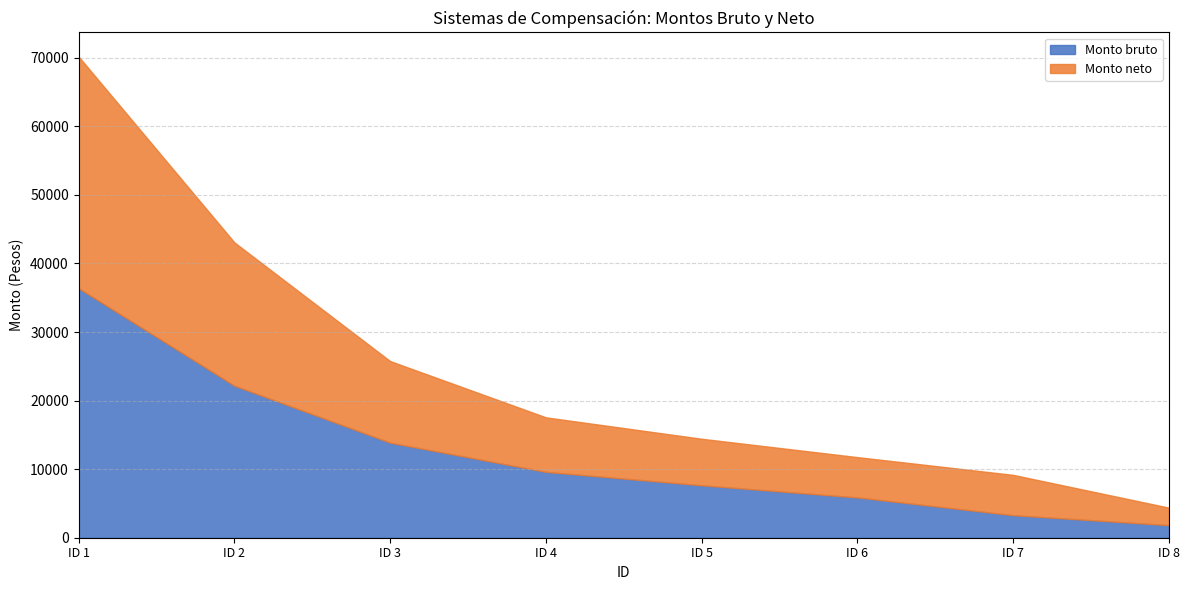

How many distinct data groups are displayed?

2